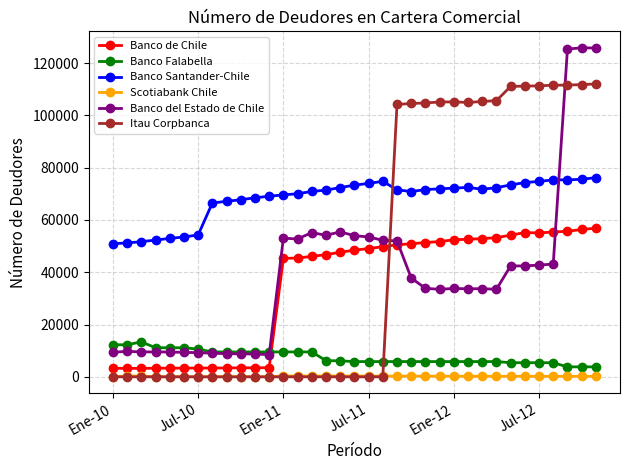

Rank the series by their maximum value, from highest to lowest.

Banco del Estado de Chile, Itau Corpbanca, Banco Santander-Chile, Banco de Chile, Banco Falabella, Scotiabank Chile